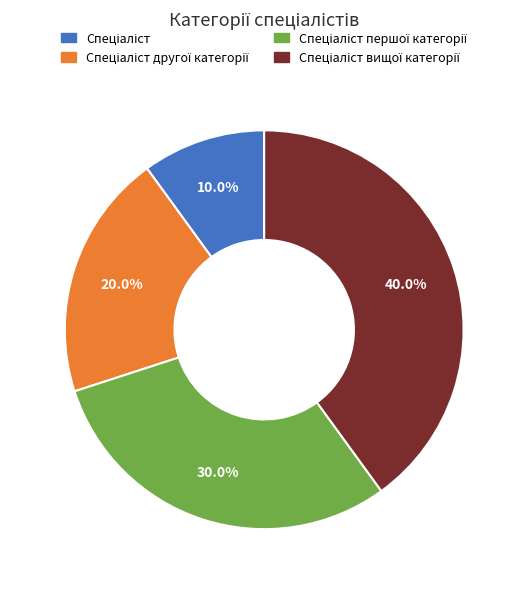

Is there any slice that represents more than half of the pie?

No